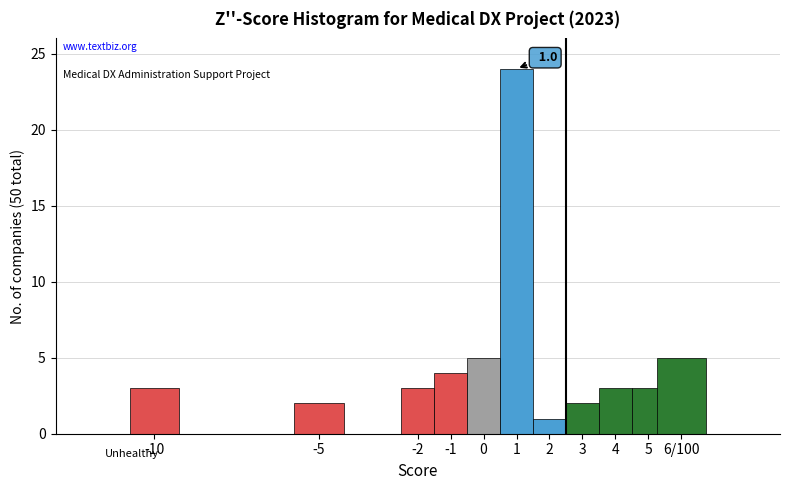

Reading left to right, what are all the values shown in this chart?

-10=3	-5=2	-2=3	-1=4	0=5	1=24	2=1	3=2	4=3	5=3	6/100=5